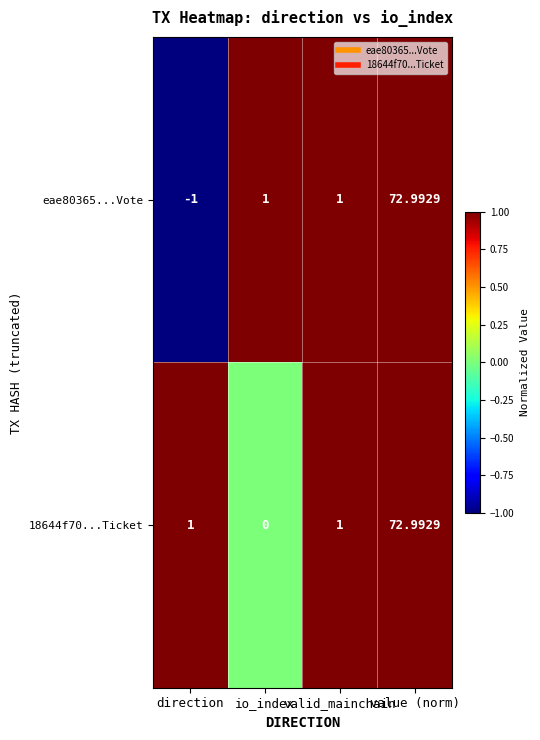

Which category has the highest value in the 18644f70...Ticket series?

value (norm)